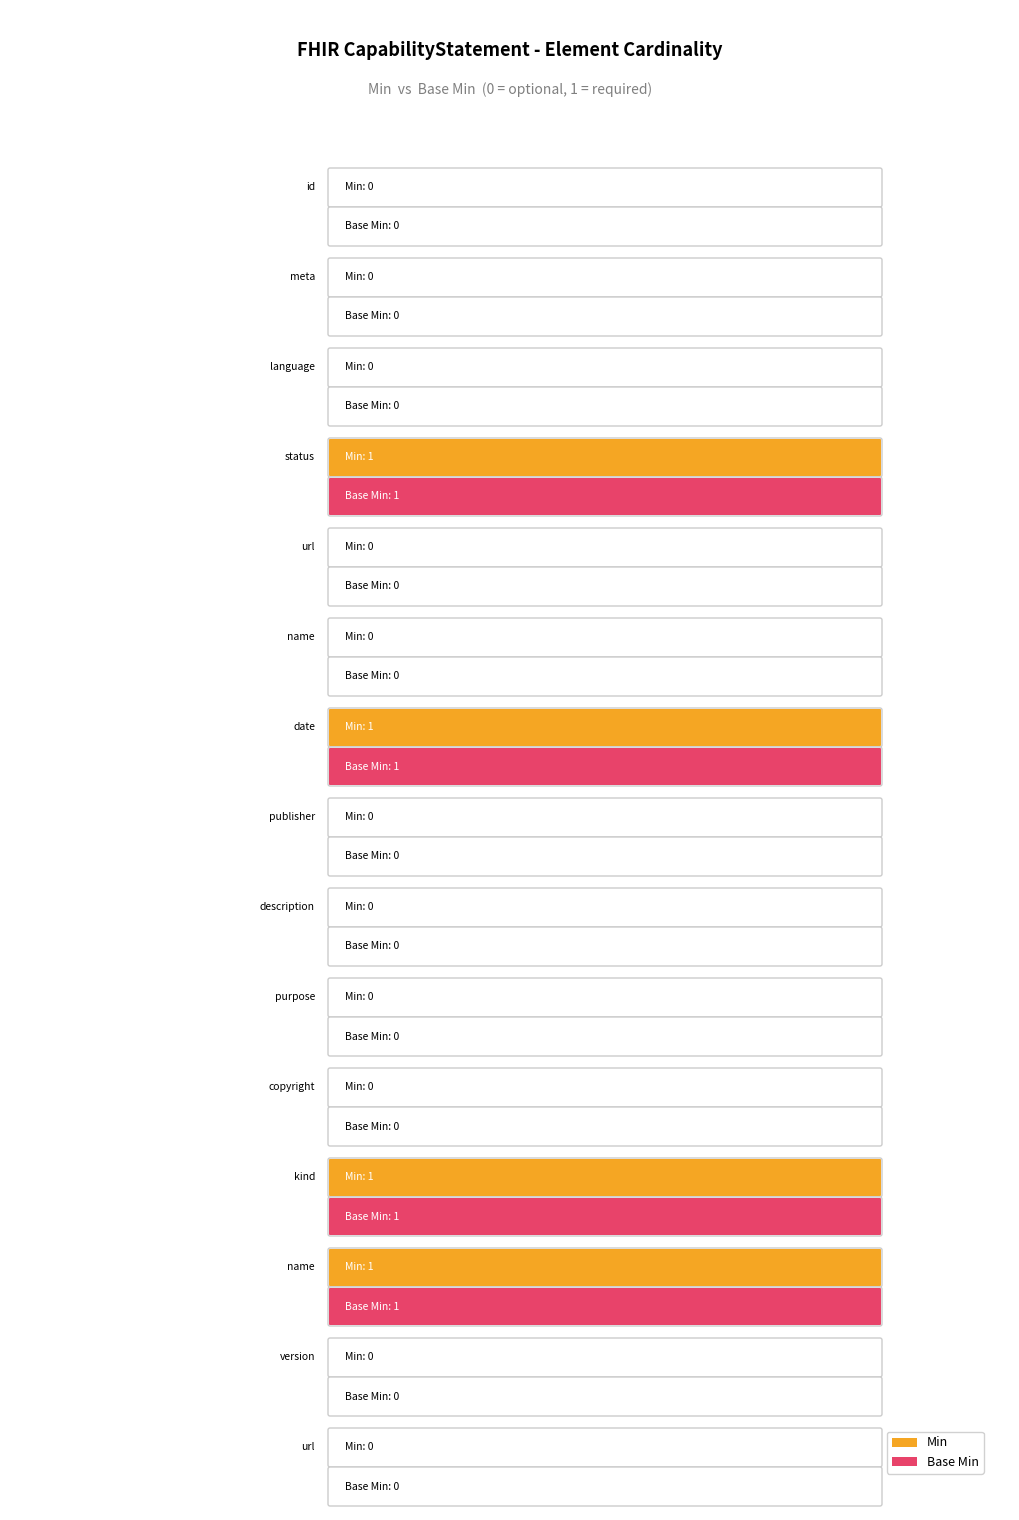

What are all the series names shown in the legend?

Min, Base Min